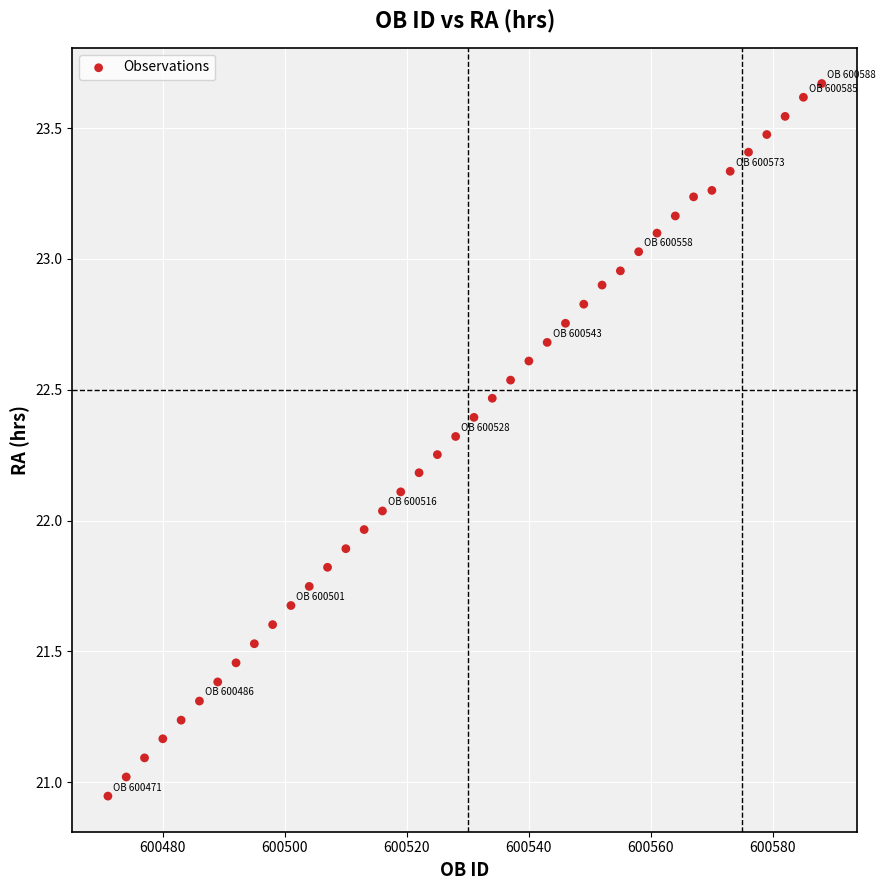

What is the range of X values (max minus min)?

117.0